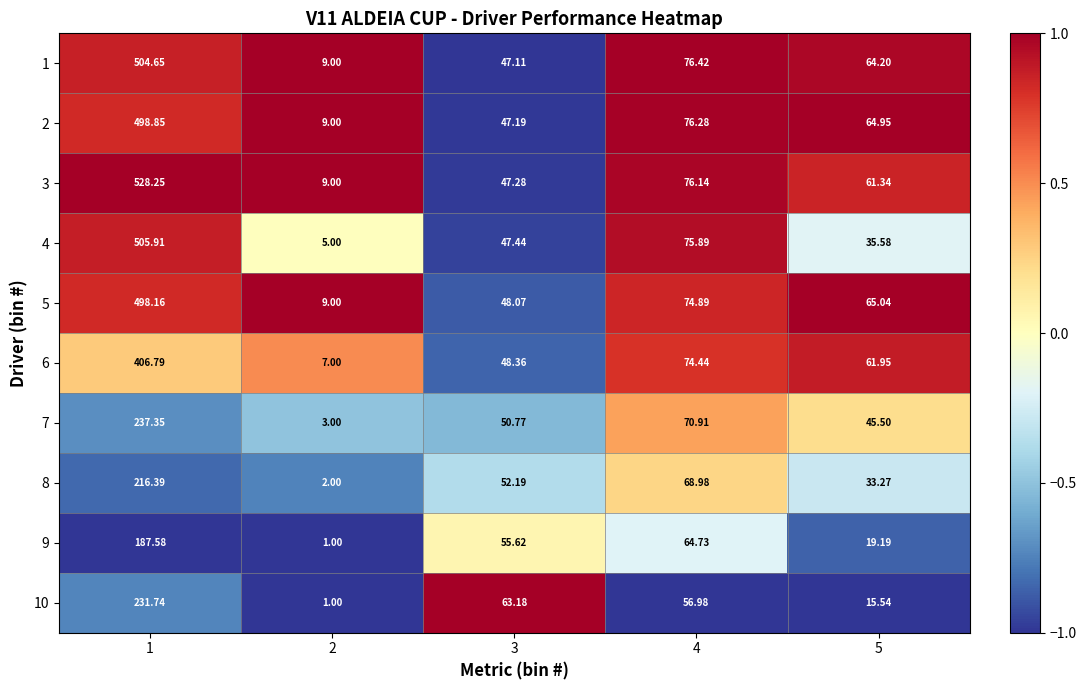

Is the value of 2 at 3 greater than the value of 1 at 1?

No